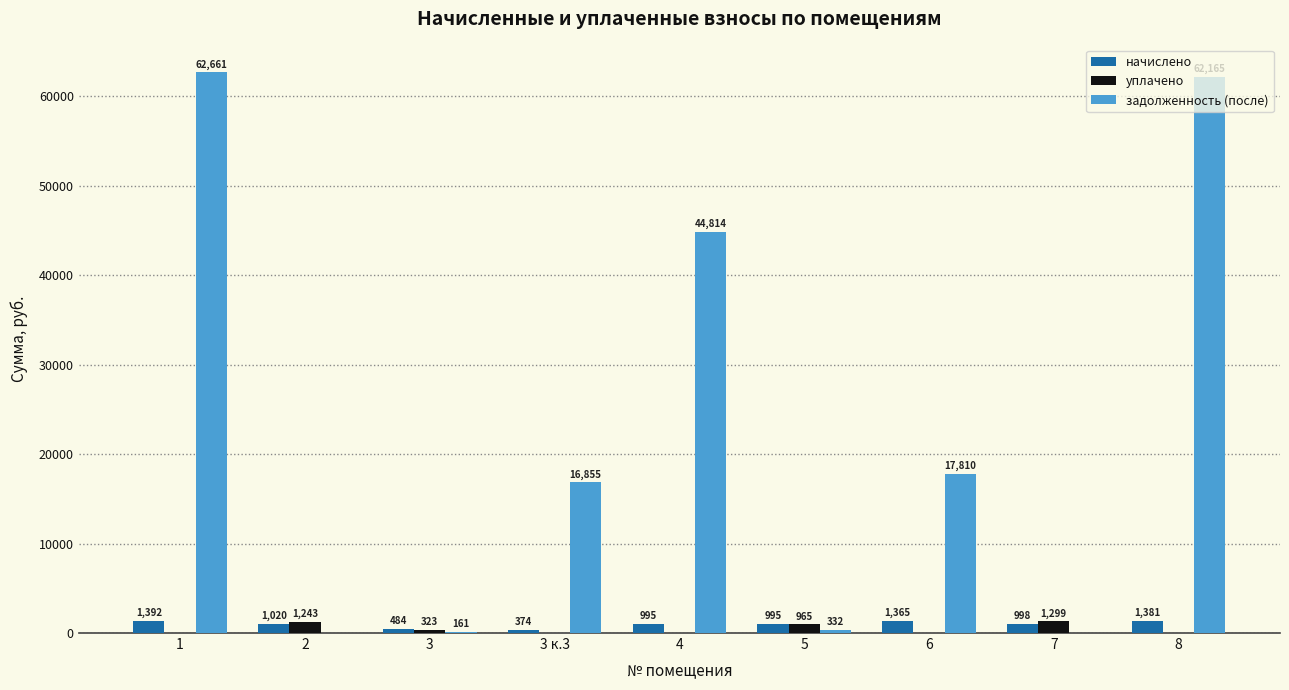

What is the sum of all начислено values?

9004.0